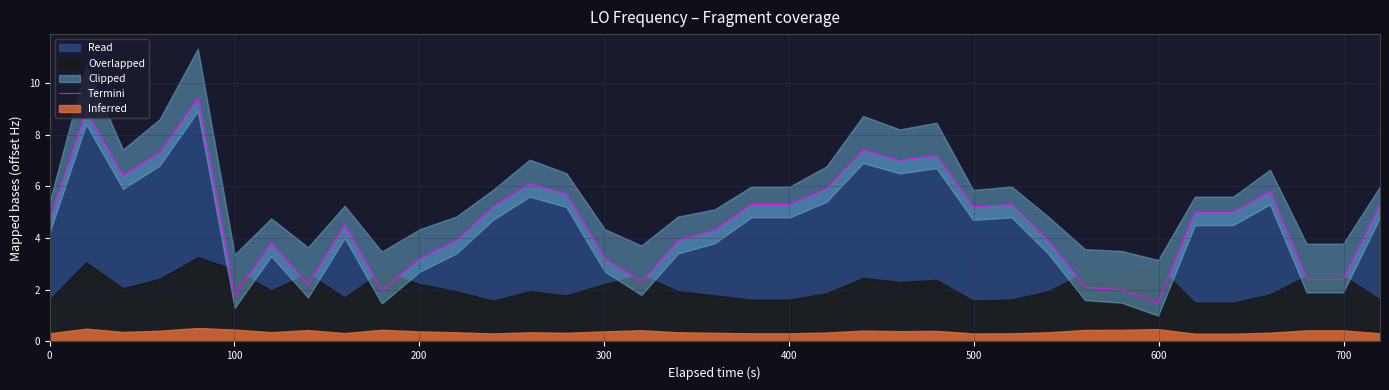

How many interior local valleys (lower than both neighbors) does the data have?

7